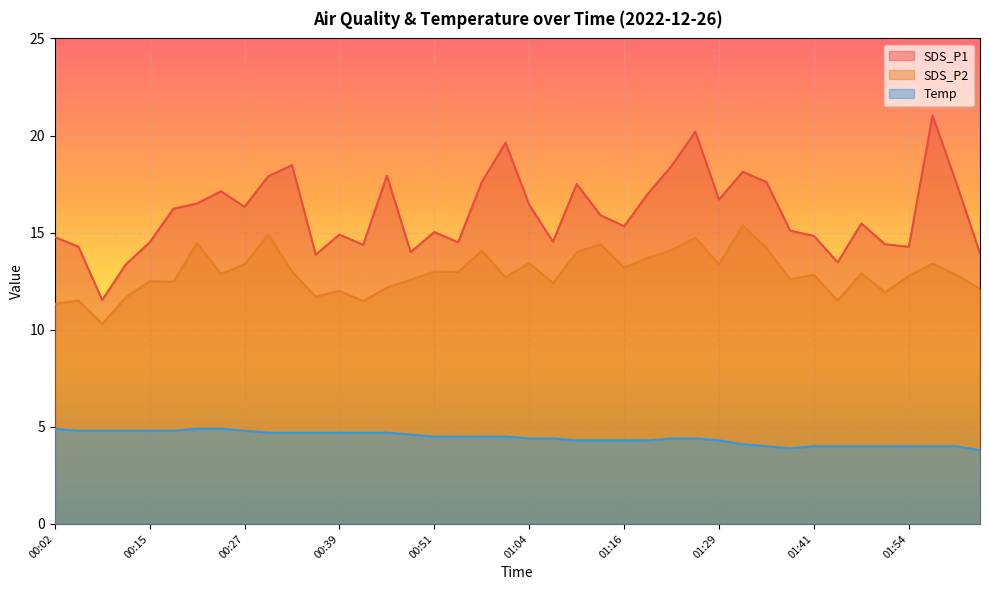

What is the label of the 6th point from the left?

00:18